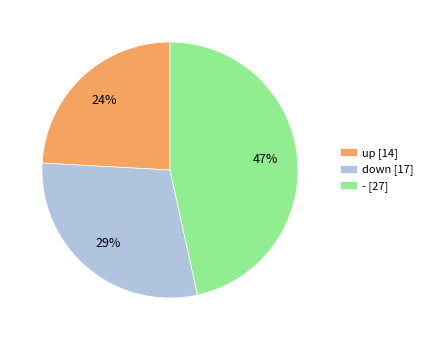

What is the ratio of the value at down [17] to the value at - [27]?

0.6